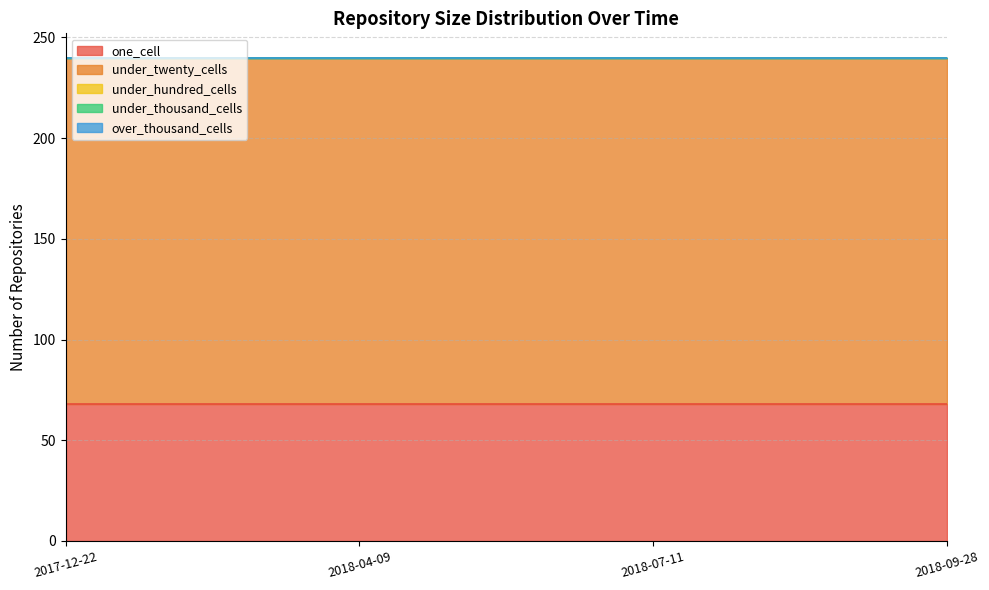

At which label is under_thousand_cells closest to 0?

2017-12-22